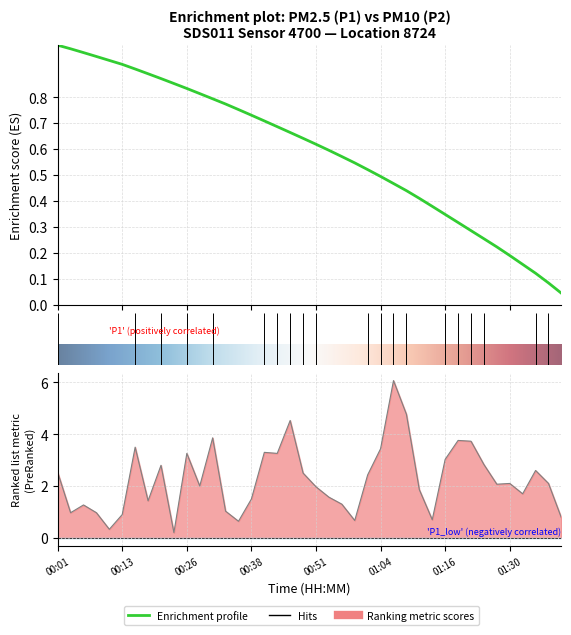

What is the value of the 5th point from the left?

0.3